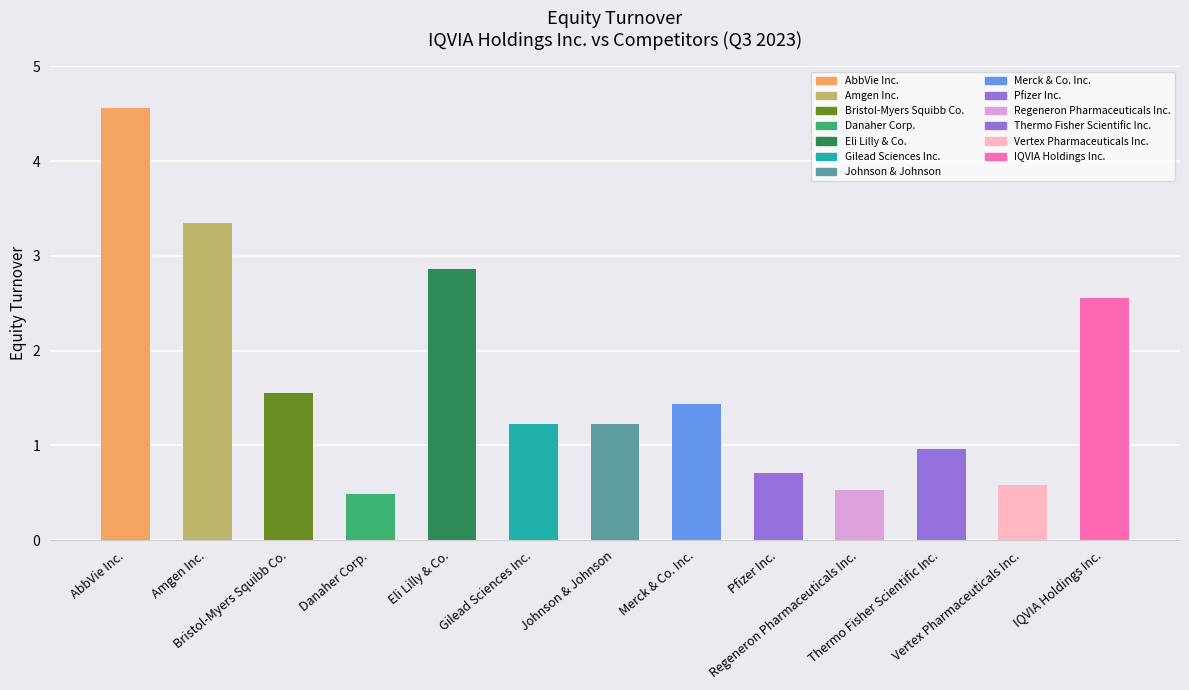

What is the value of the 3rd bar from the left?

1.6